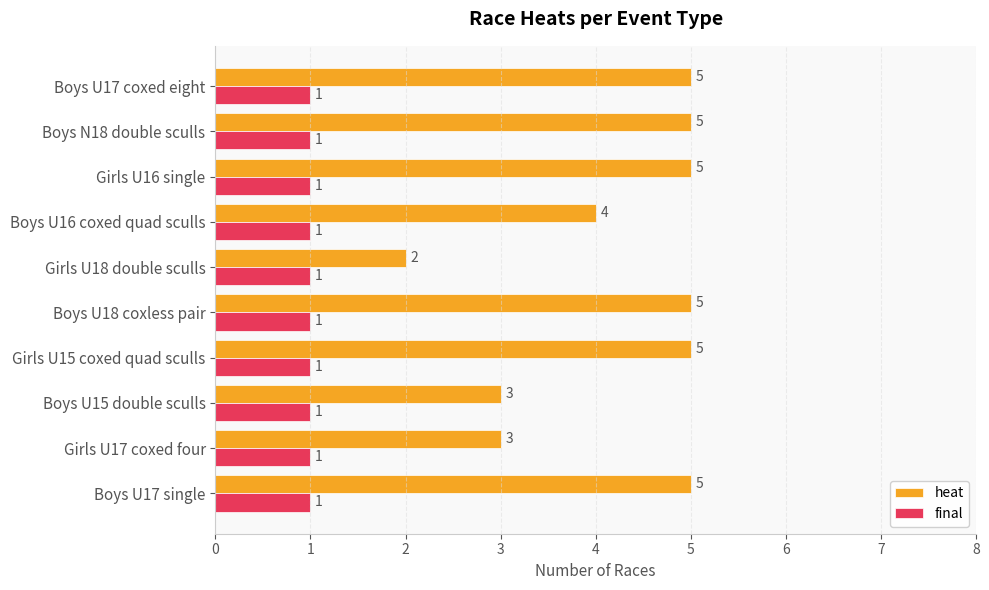

What is the sum of the heat values at Boys U15 double sculls and Boys U17 single?

8